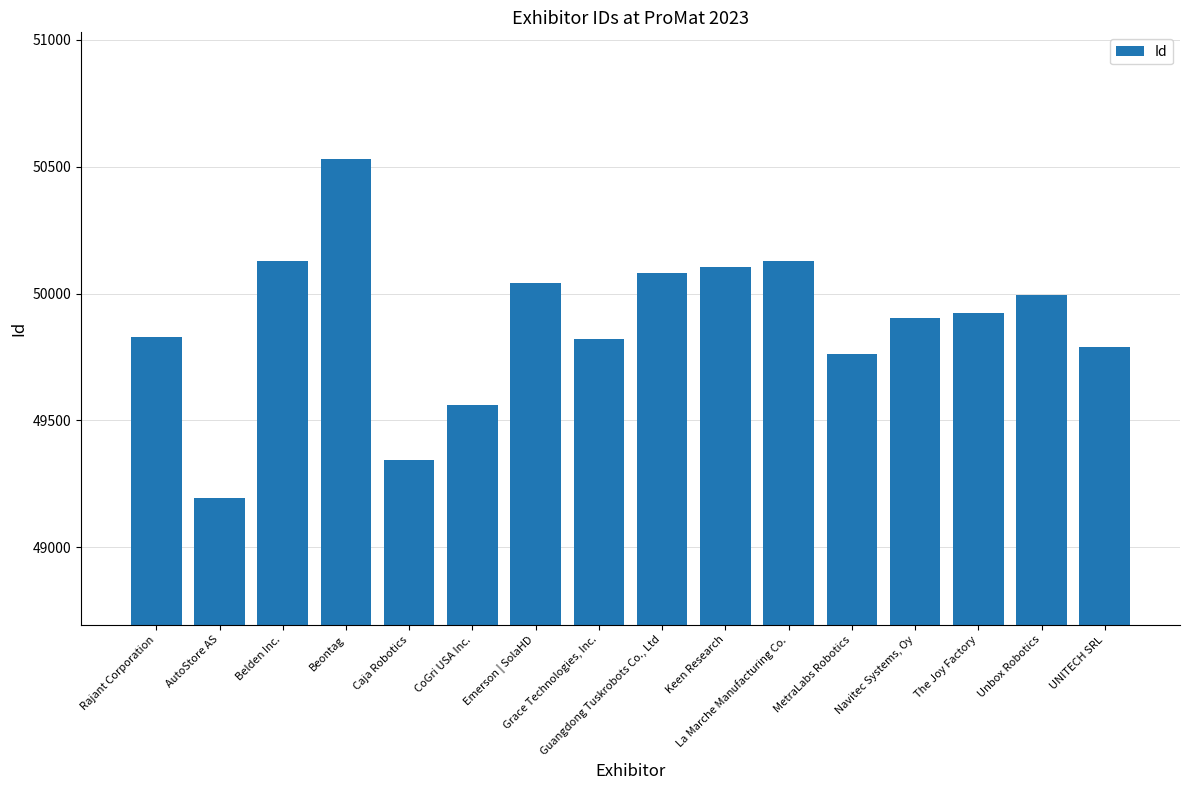

What is the average value?

49884